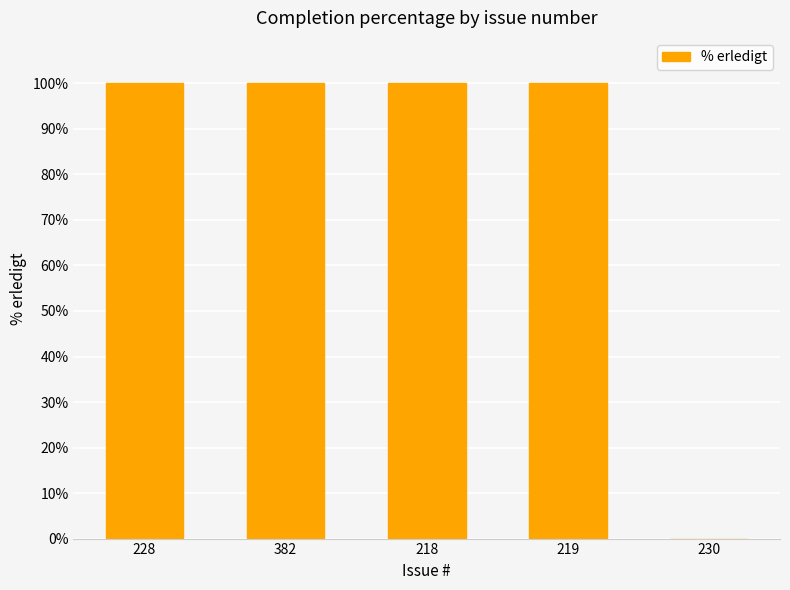

True or false: the data shows 100 at 382.

True